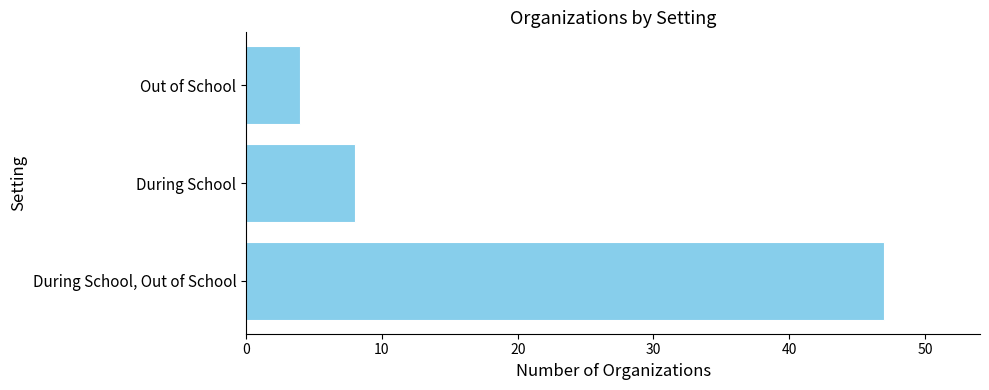

Reading top to bottom, transcribe all the data shown in this chart.

4	8	47